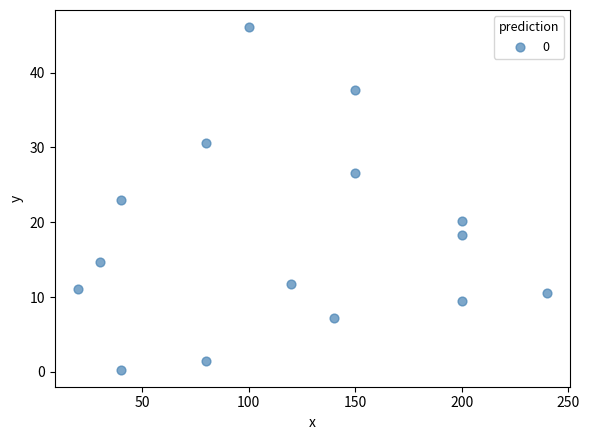

What is the range of X values (max minus min)?

220.0